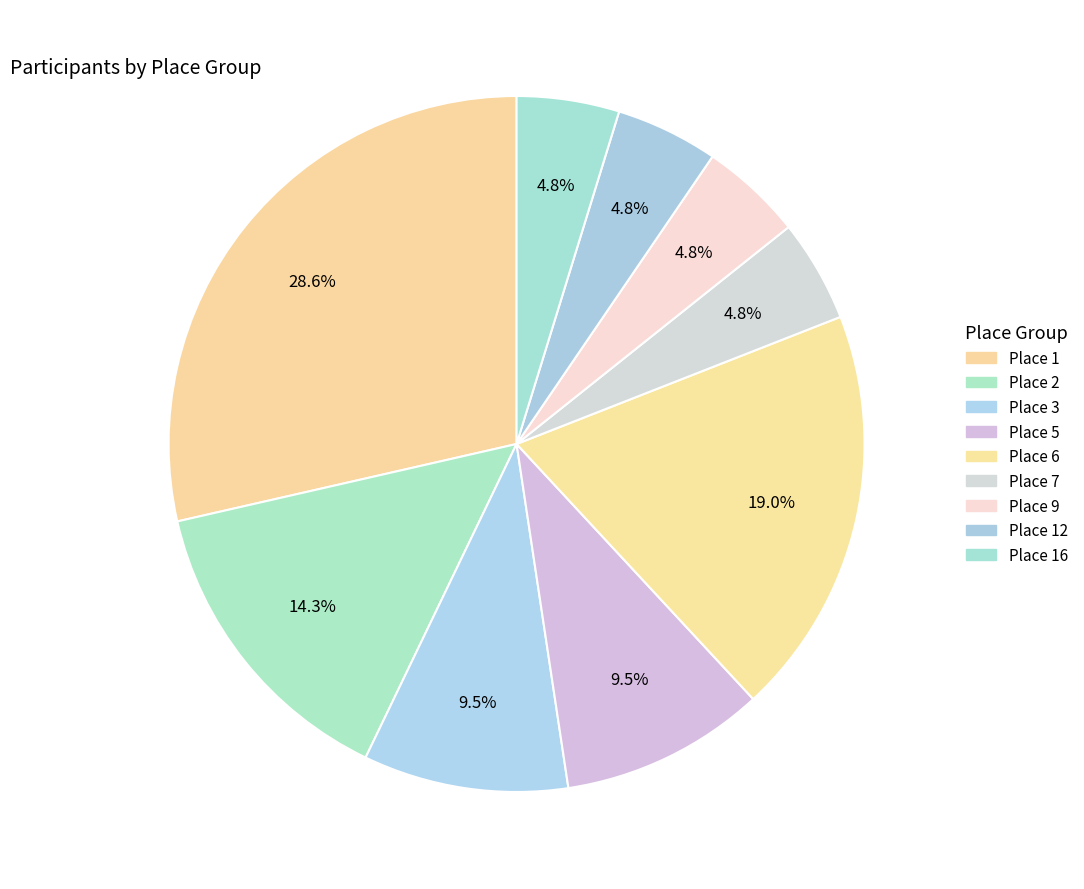

How many slices are in this pie chart?

9